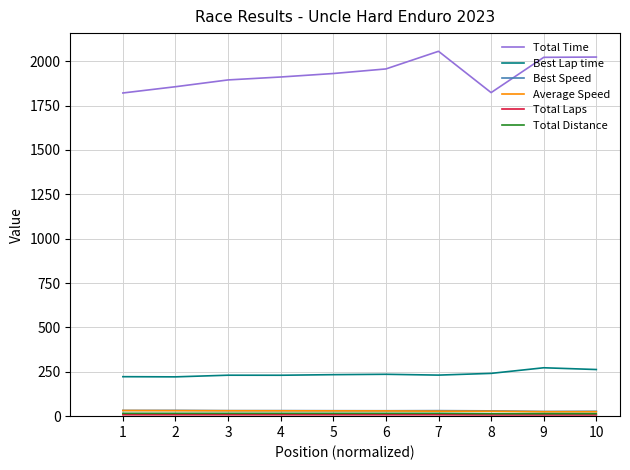

What is the greatest value displayed?

2056.0